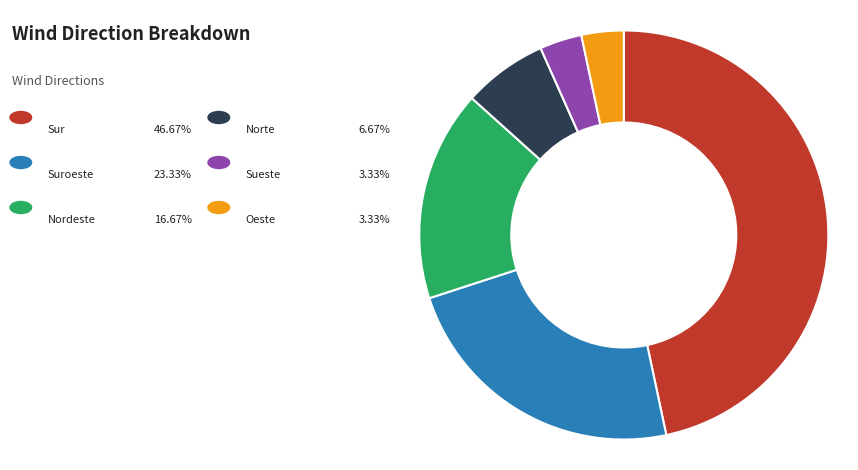

Is there any slice that represents more than half of the pie?

No